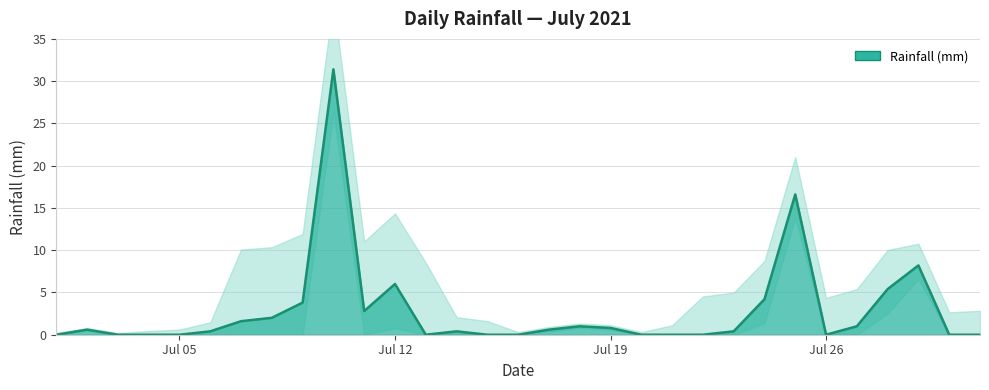

How many interior local peaks (higher than both neighbors) does the data have?

7